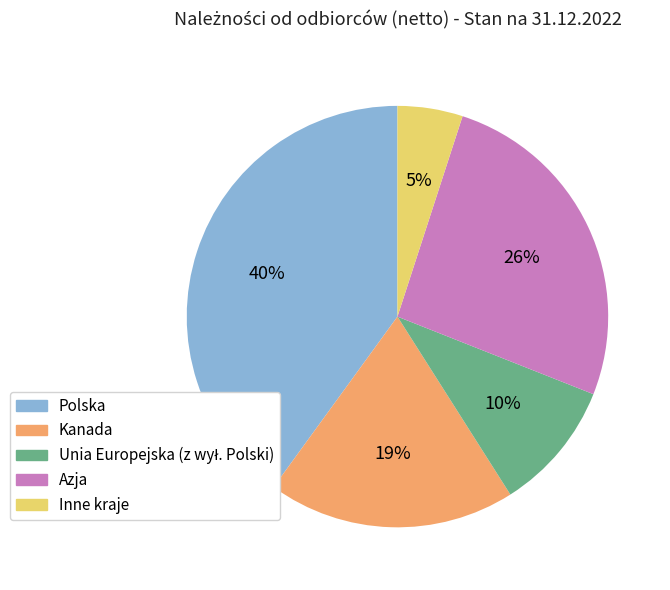

True or false: Kanada accounts for 5% of the total.

False